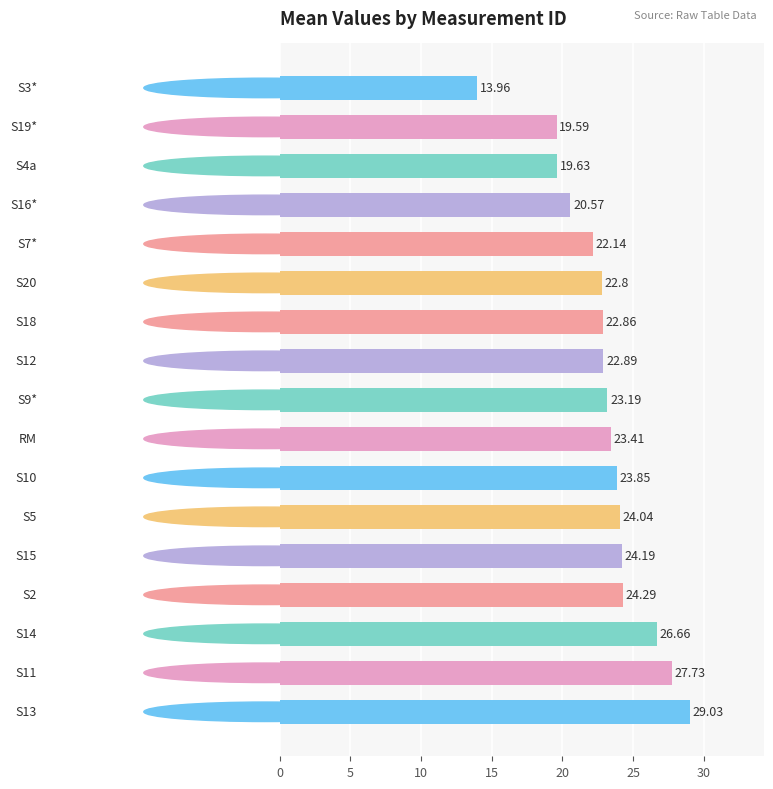

What is the difference between the second highest and second lowest values?

8.1